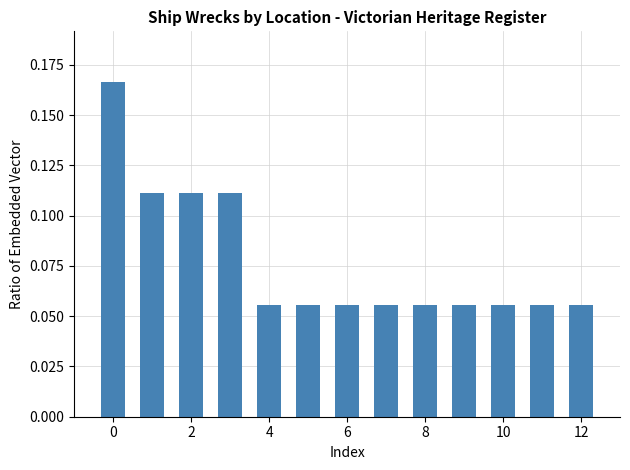

How many values are between 0 and 1?

13